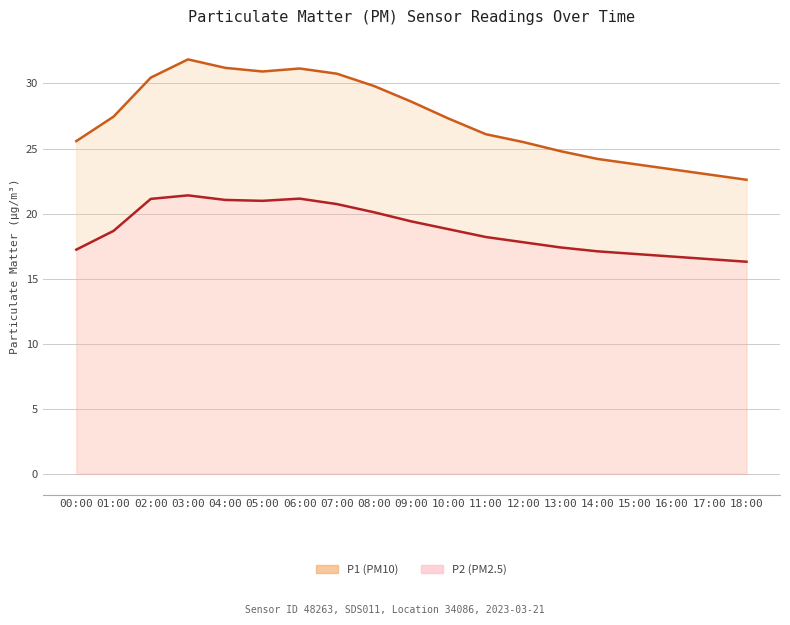

What is the value of the P1 (PM10) point at the 6th from the left?

30.9